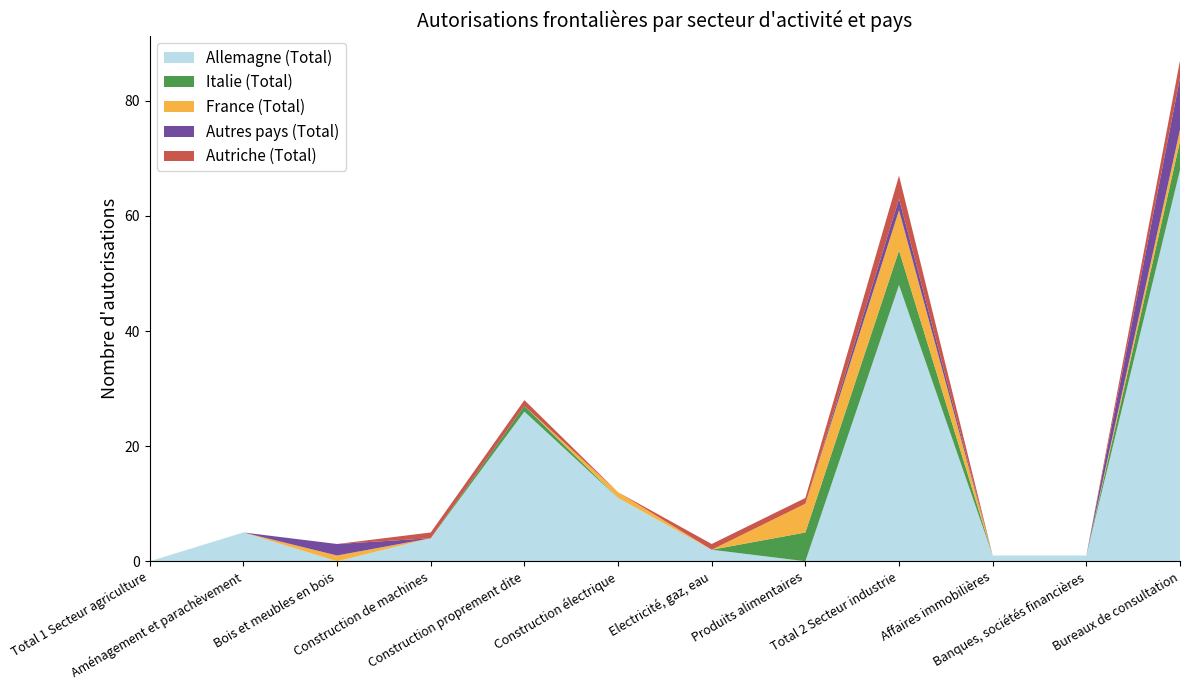

Reading left to right, extract all data points from this chart.

Allemagne (Total): 0	5	0	4	26	11	2	0	48	1	1	68
Italie (Total): 0	0	0	0	1	0	0	5	6	0	0	5
France (Total): 0	0	1	0	0	1	0	5	7	0	0	2
Autres pays (Total): 0	0	2	0	0	0	0	0	2	0	0	9
Autriche (Total): 0	0	0	1	1	0	1	1	4	0	0	3